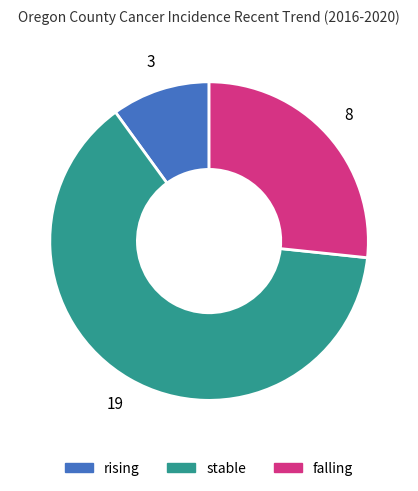

Between rising and stable, which is larger?

stable